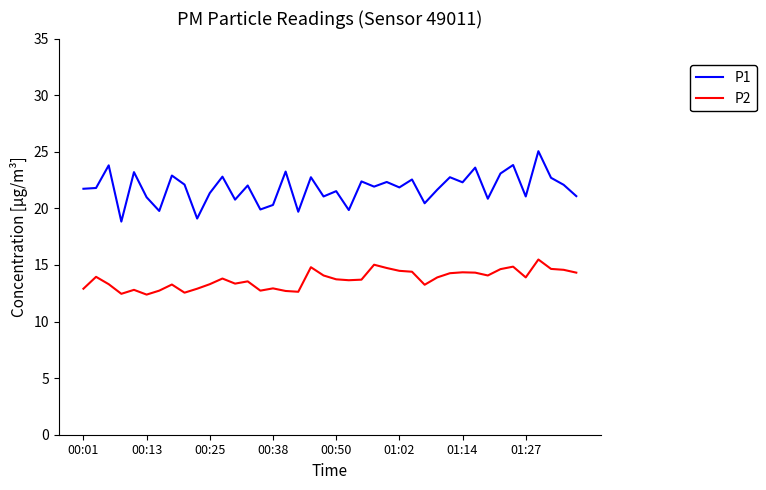

Rank the series by their maximum value, from highest to lowest.

P1, P2